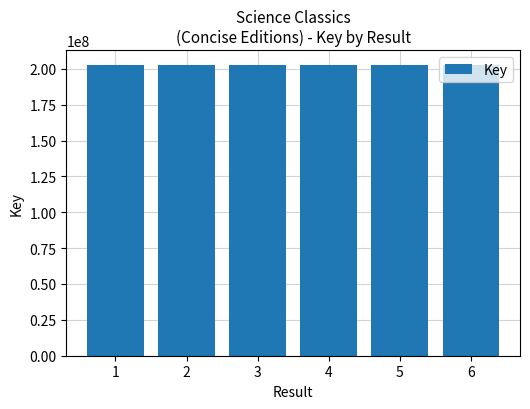

How many categories are shown in the chart?

6